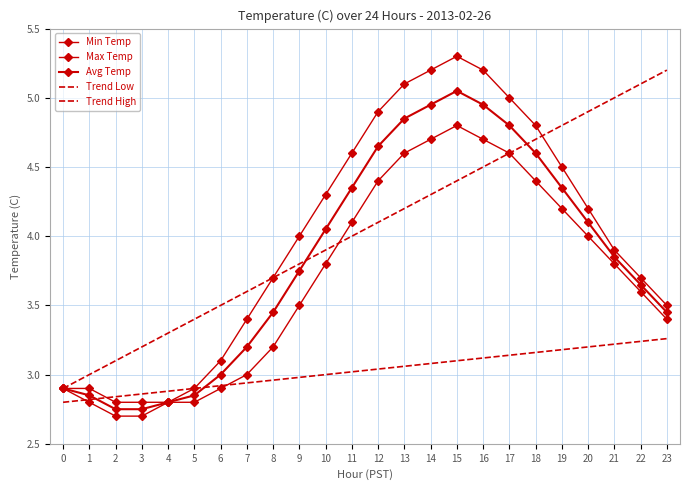

Where is Avg Temp nearest to the value 3?

6